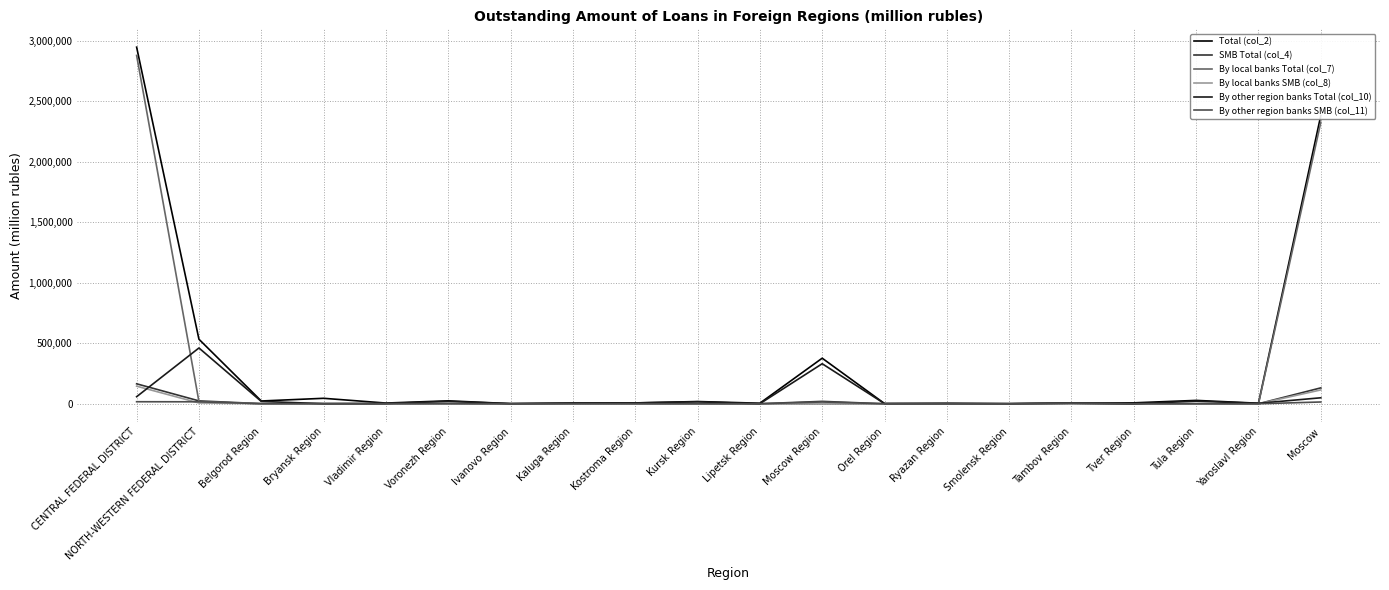

Which series has the largest range (max minus min)?

Total (col_2)